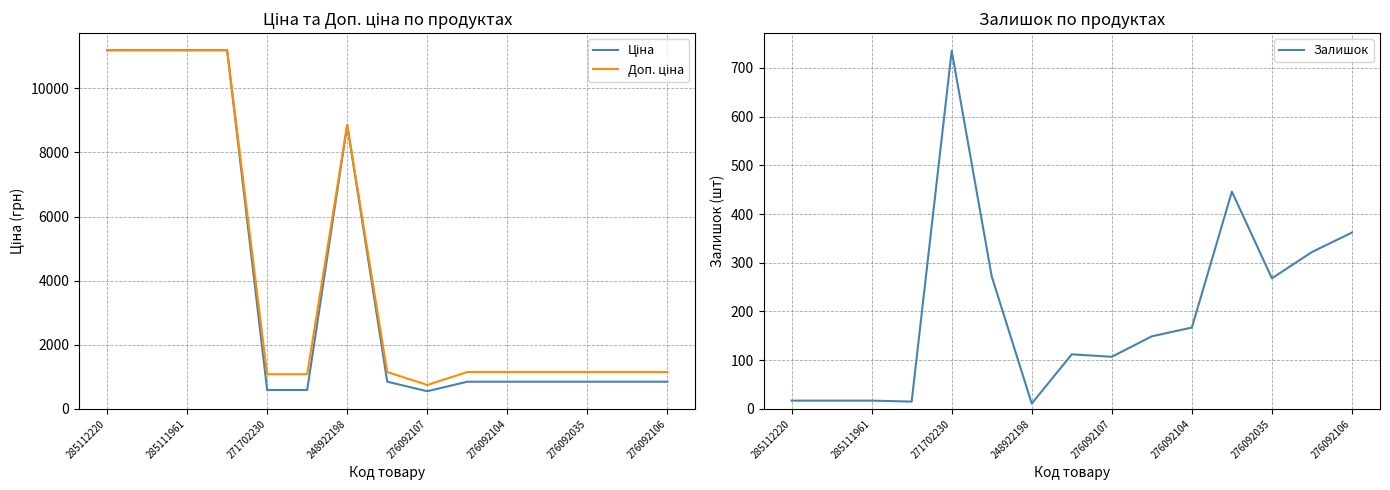

The Залишок series shows 11 at 248922198. True or false?

True